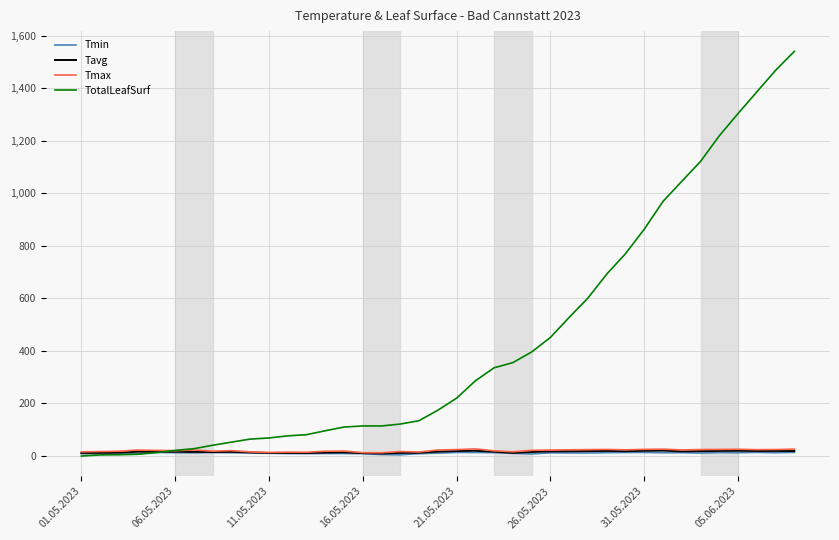

Which series has the widest spread of values?

TotalLeafSurf